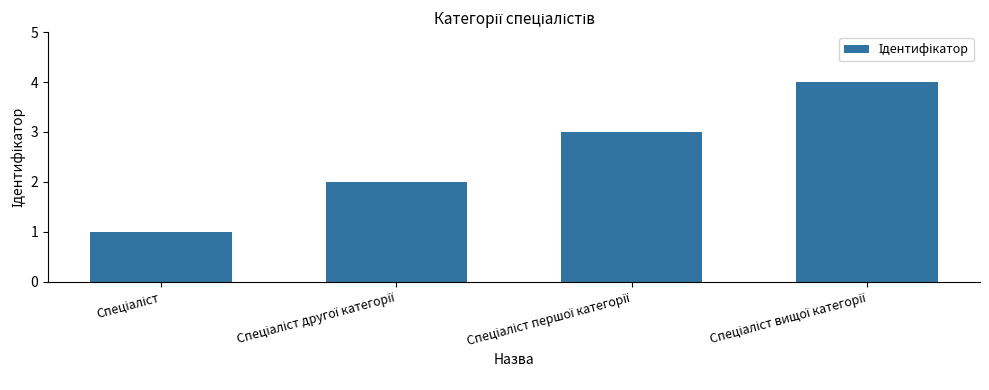

What is the sum of all values?

10